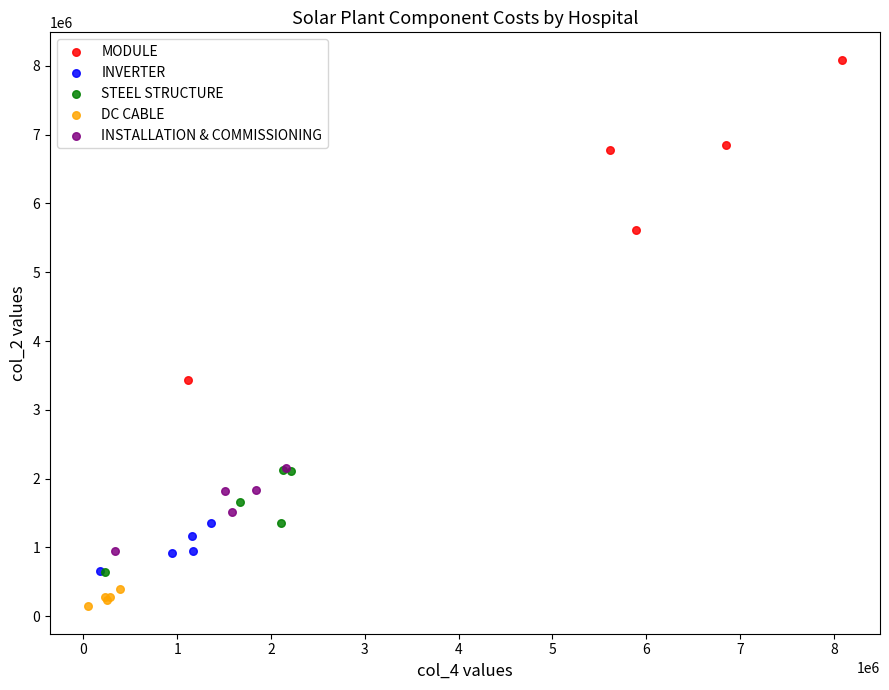

Which series has the widest spread of Y values?

MODULE